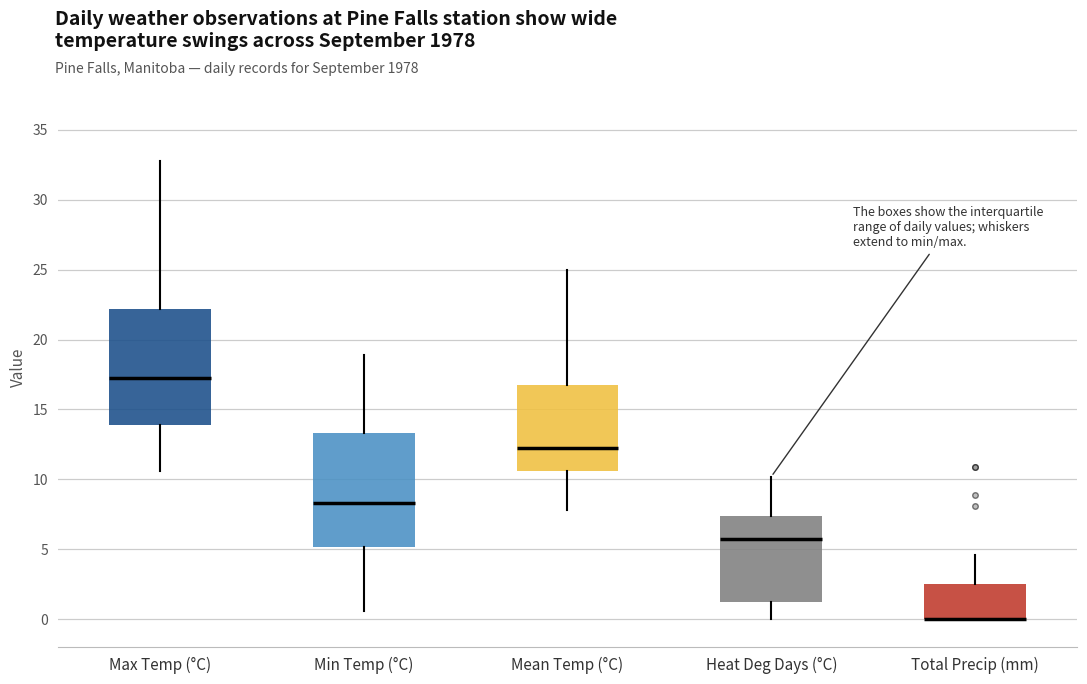

Where does the lower whisker of the box for Max Temp (°C) end on the y-axis? The values are not printed on the chart, so give them approximately, as read against the axis.

10.5